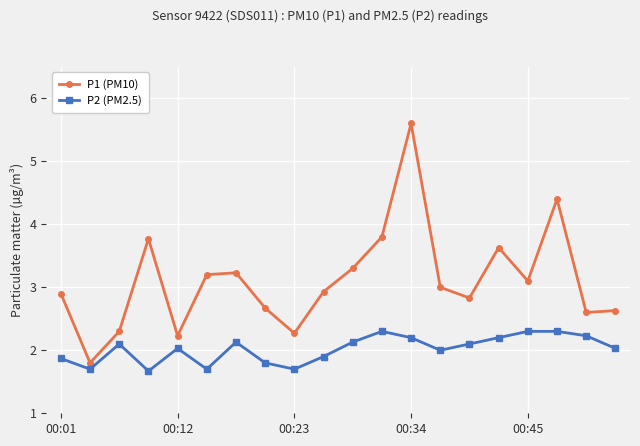

What is the difference between the maximum and minimum values in the P1 (PM10) series?

3.8